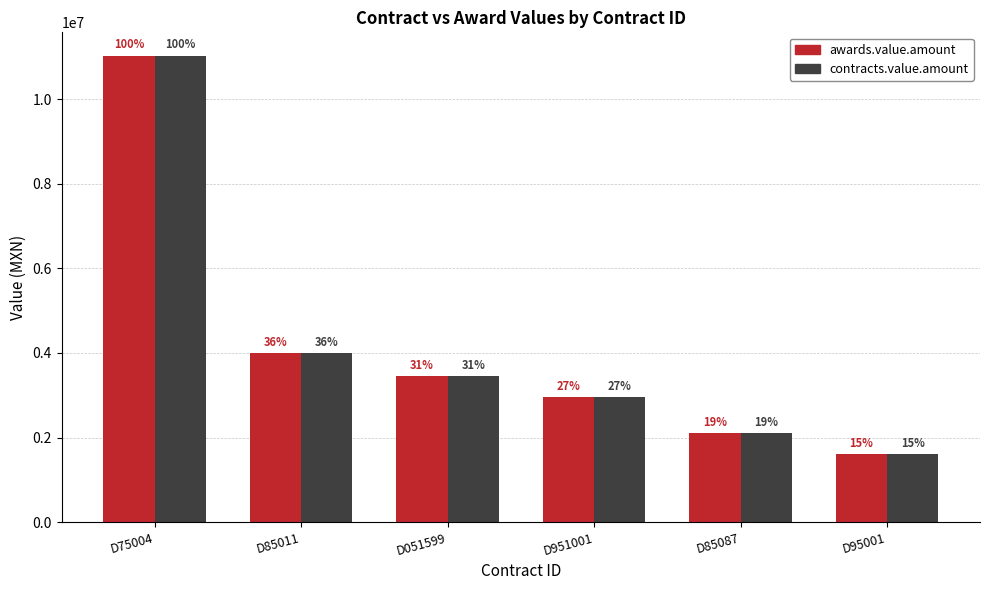

Where is awards.value.amount nearest to the value 6318171?

D85011